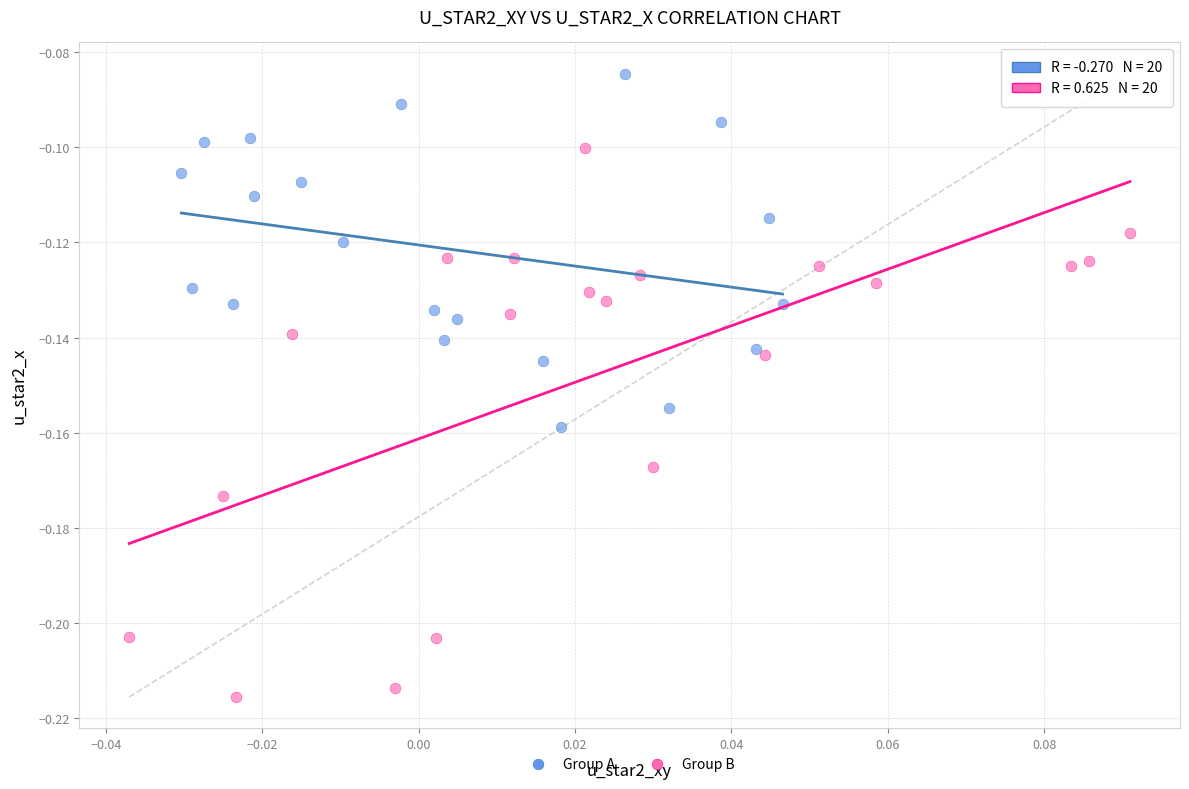

Which series contains the highest Y value?

Group A